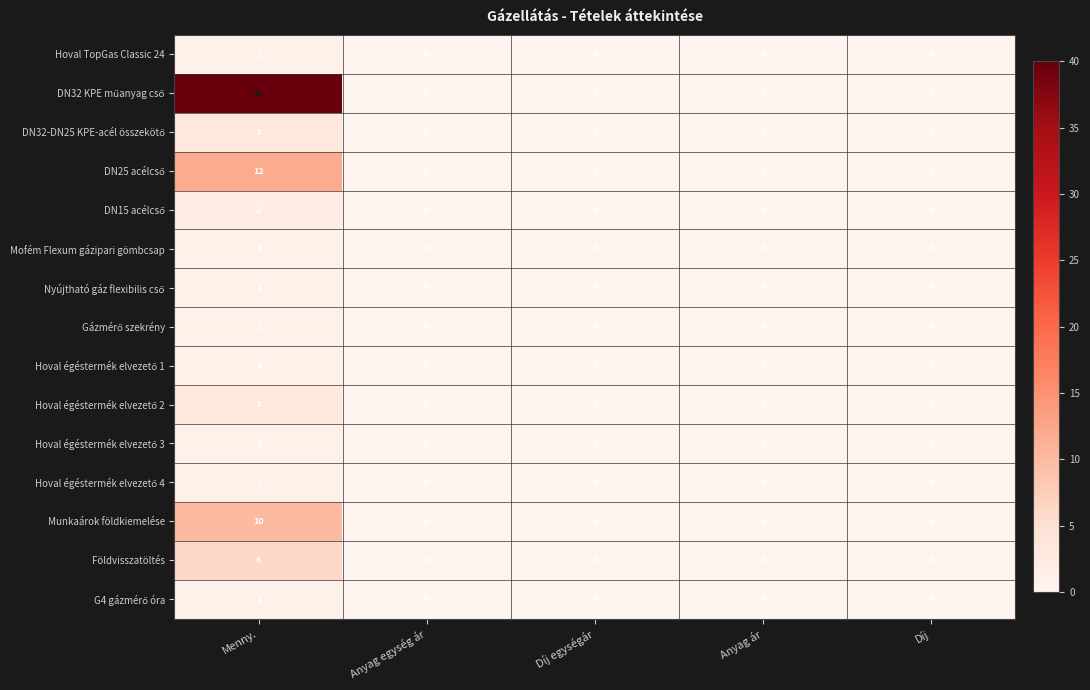

Which label corresponds to the largest value in the chart?

Menny.